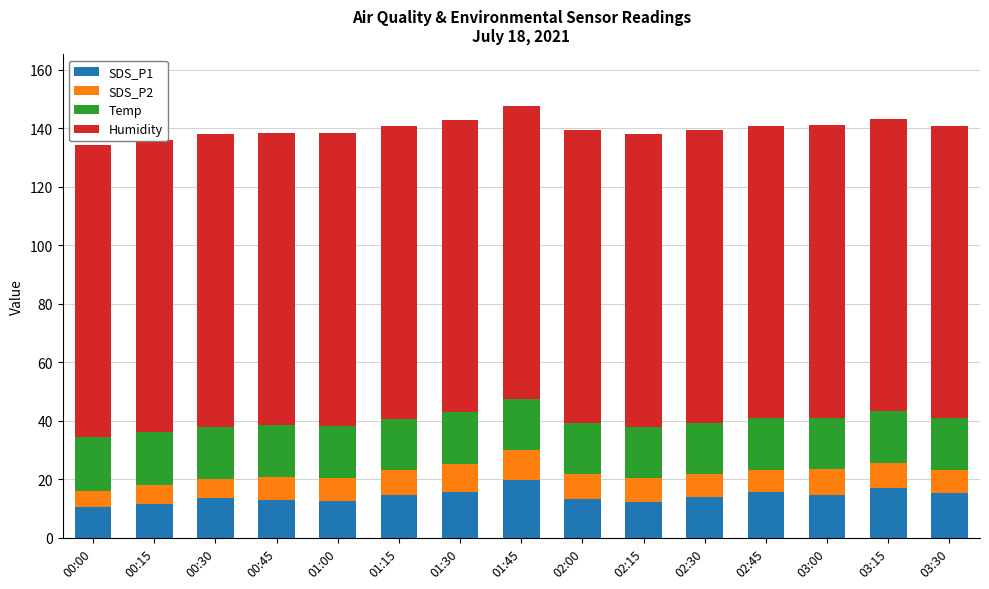

Which series changed the most between 00:00 and 01:45?

SDS_P1